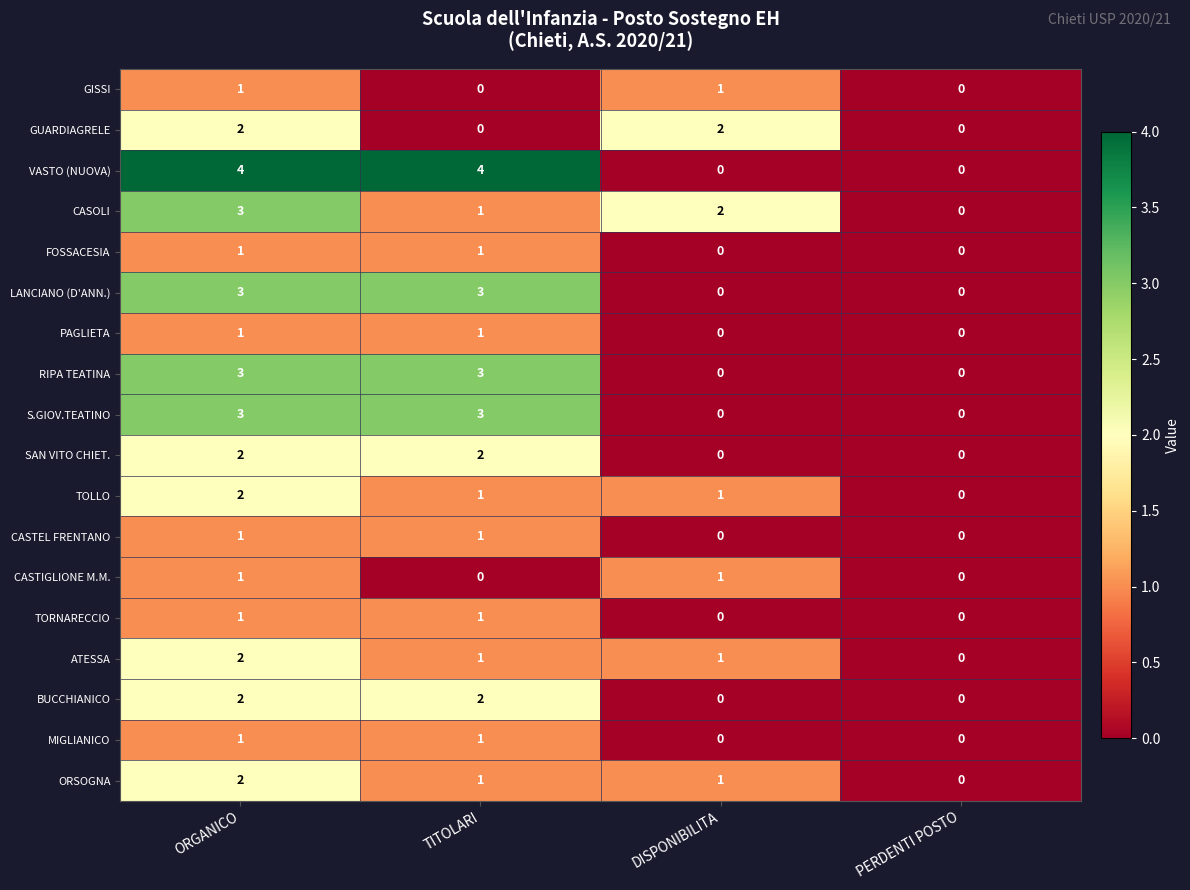

Count the TORNARECCIO values in the range 0 to 1.

4